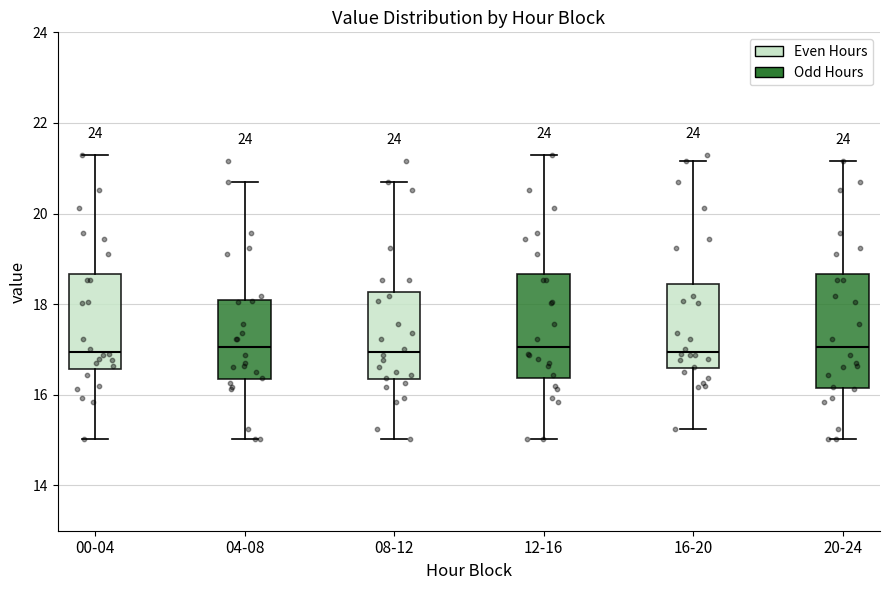

Reading left to right, transcribe this box plot: for each box, give where its median line is, the range the box spans, and where its two whiskers end, as read against the y-axis. The values are not printed on the chart, so give them approximately, as read against the axis.

00-04: median 17.0, box 16.6 to 18.6, whiskers 15.0 to 21.4
04-08: median 17.0, box 16.4 to 18.0, whiskers 15.0 to 20.8
08-12: median 17.0, box 16.4 to 18.2, whiskers 15.0 to 20.8
12-16: median 17.0, box 16.4 to 18.6, whiskers 15.0 to 21.4
16-20: median 17.0, box 16.6 to 18.4, whiskers 15.2 to 21.2
20-24: median 17.0, box 16.2 to 18.6, whiskers 15.0 to 21.2